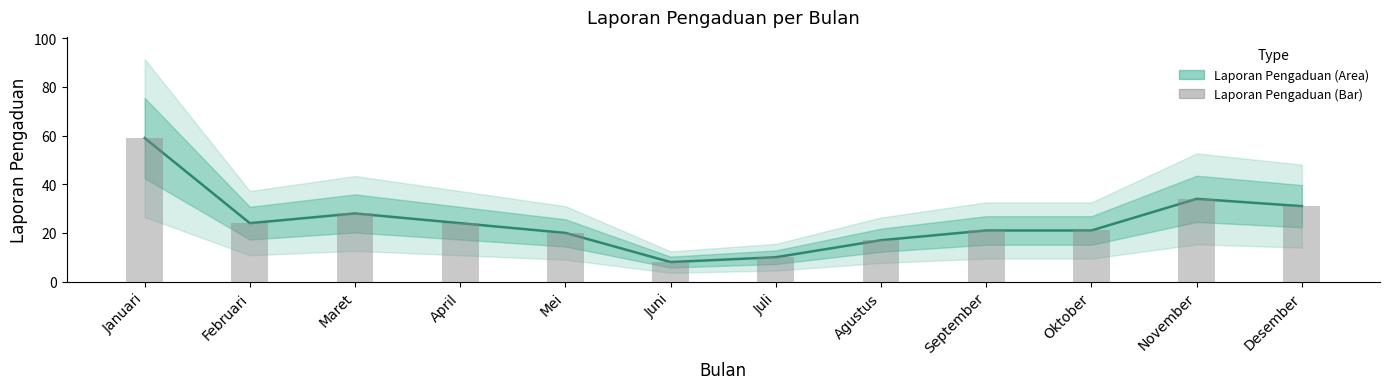

What is the label of the 4th bar from the right?

September